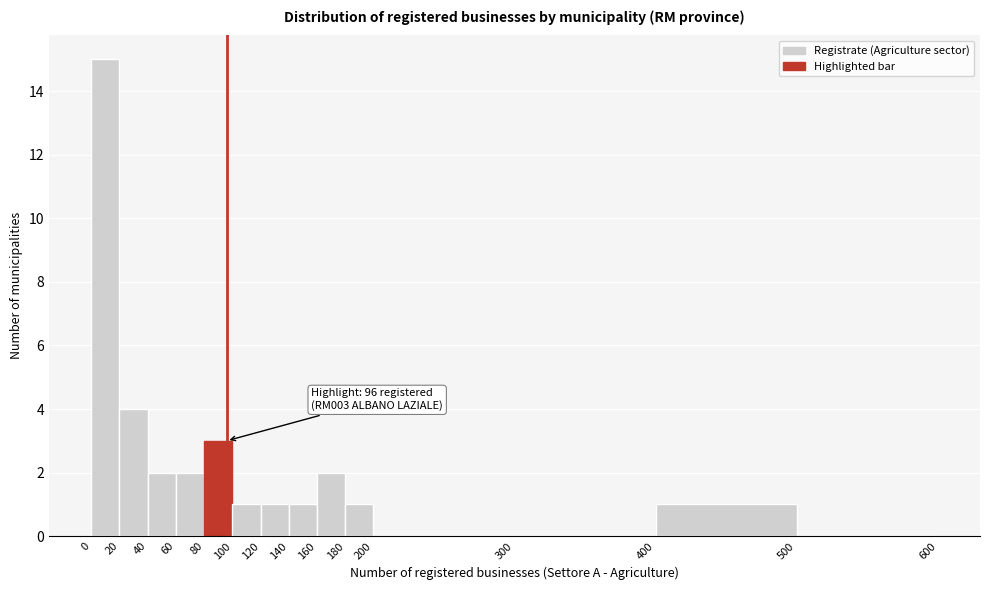

Which range on the x-axis has the tallest bar?

0 to 20